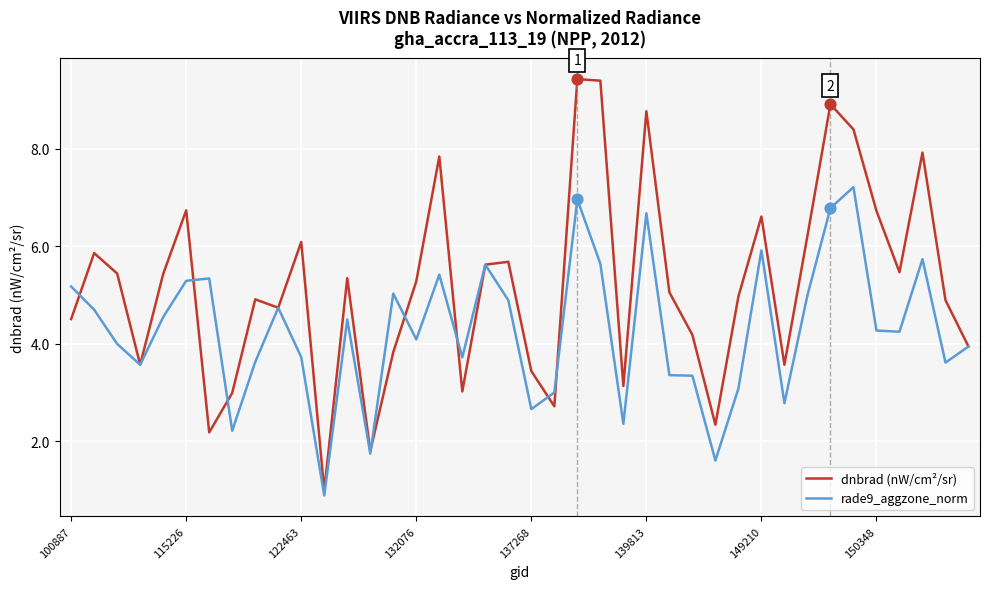

Which series has the largest total across all categories?

dnbrad (nW/cm²/sr)